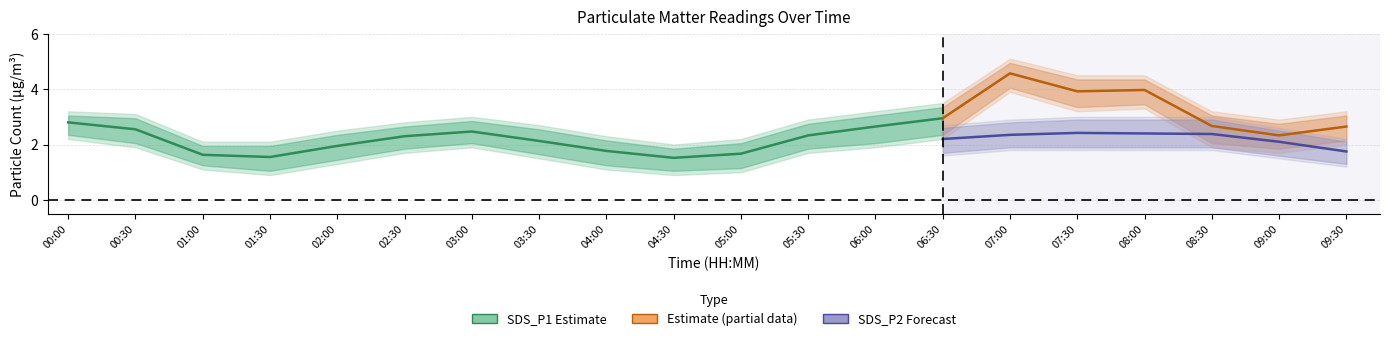

True or false: SDS_P1 and SDS_P1_upper cross at least once.

False